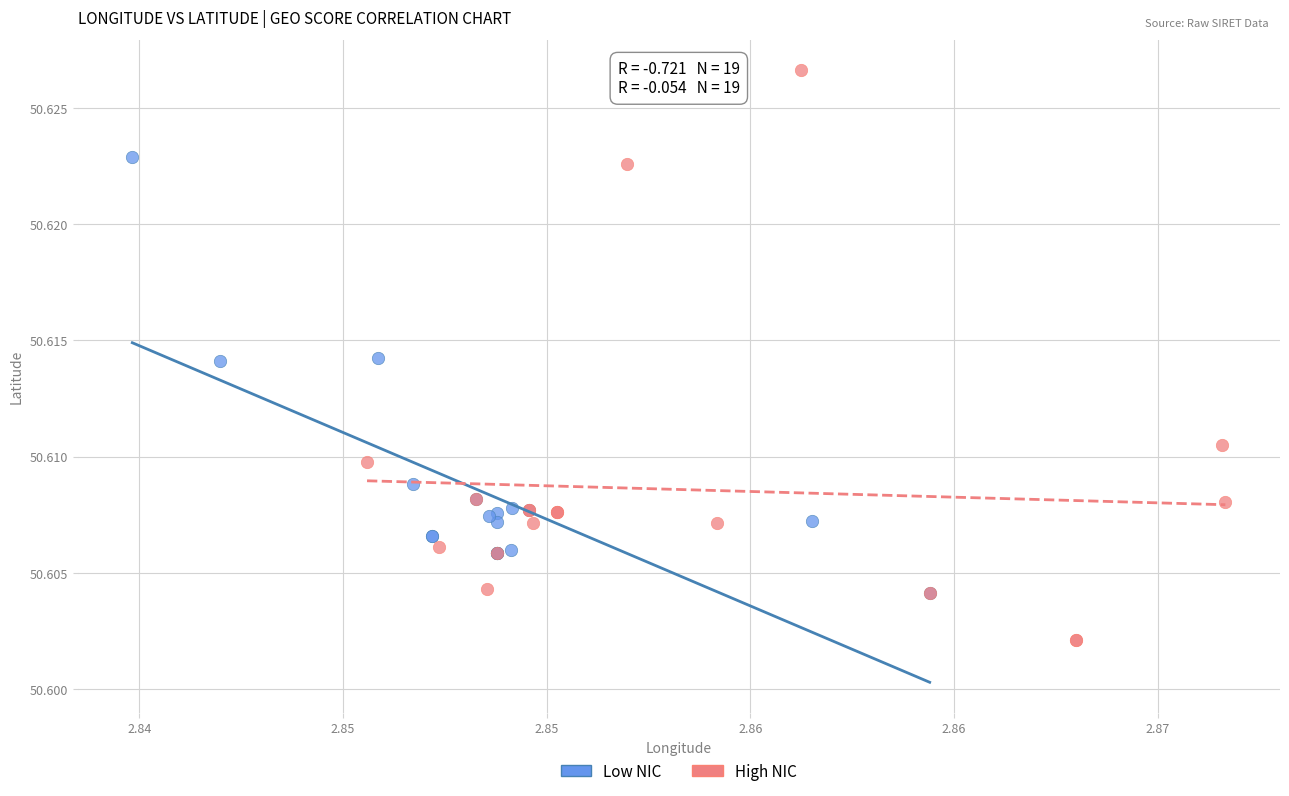

Which series contains the highest Y value?

High NIC